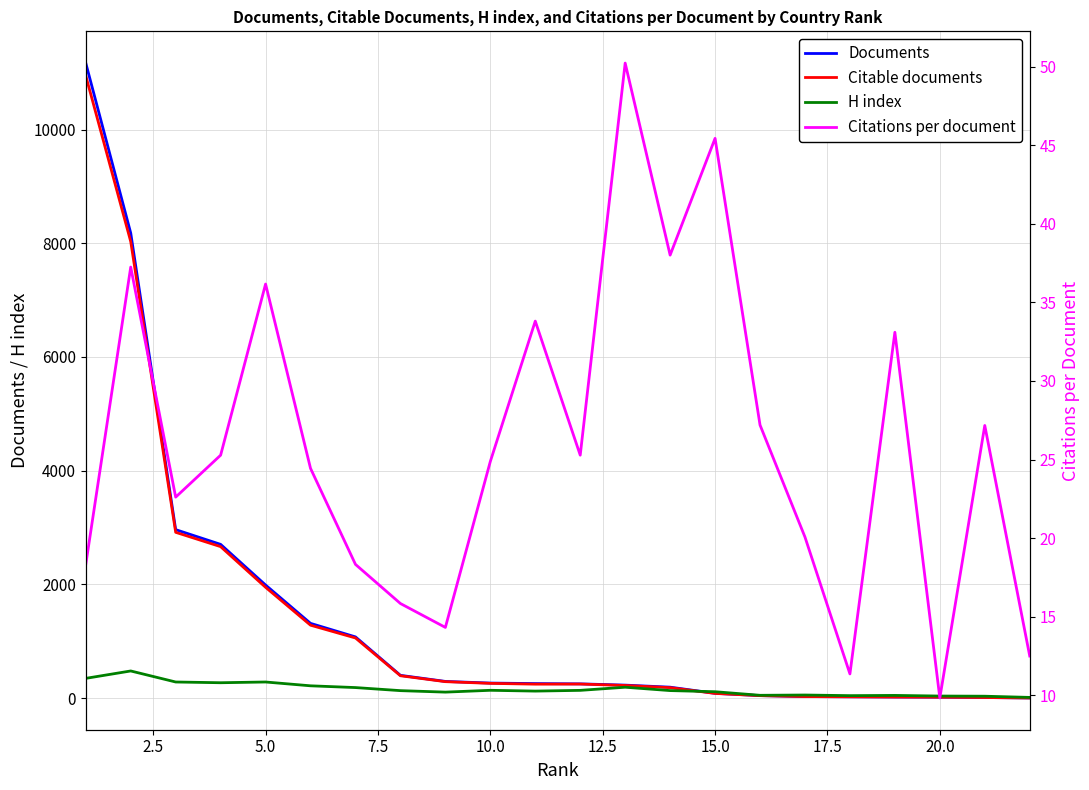

How many data points in H index are less than 134?

11